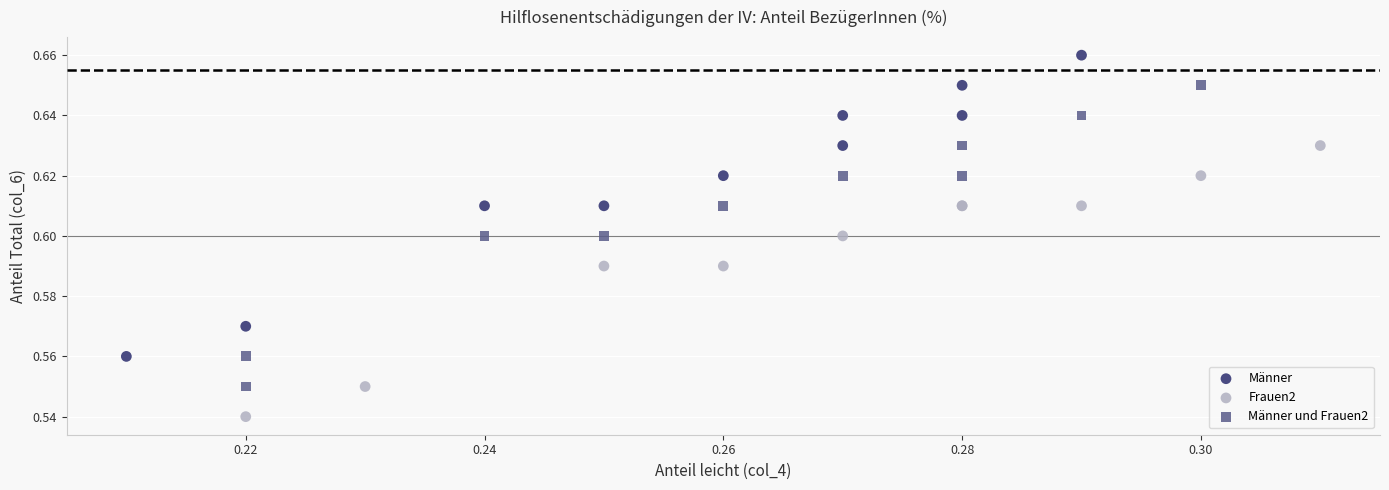

Which series reaches the maximum Y coordinate?

Männer